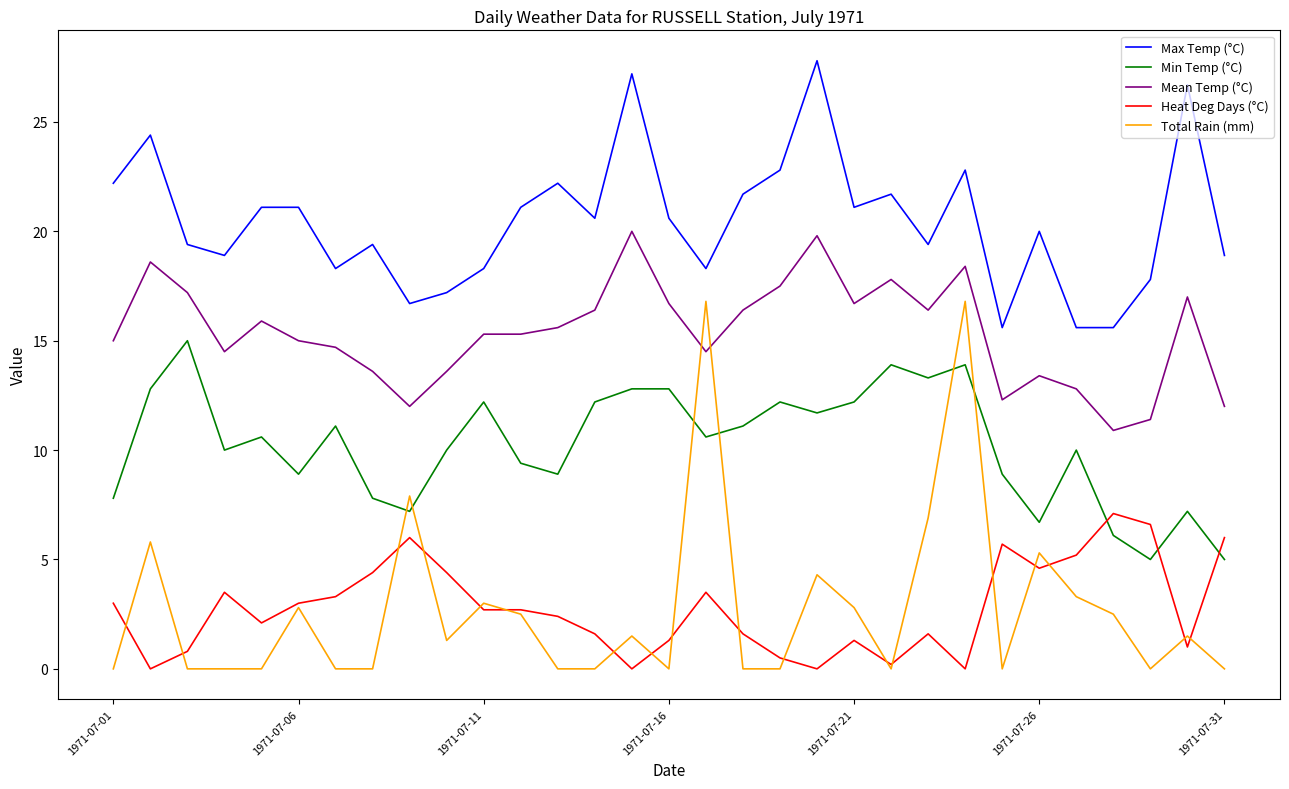

True or false: Min Temp (°C) and Mean Temp (°C) intersect in this chart.

False